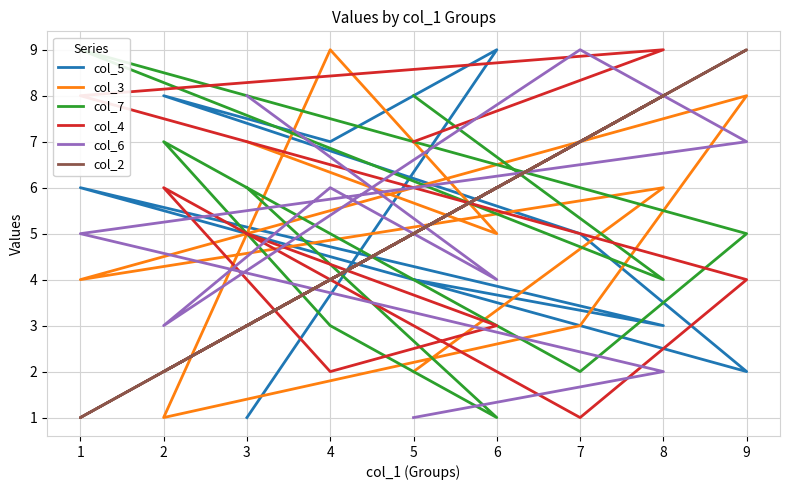

How many values in the col_5 series are below 5?

4